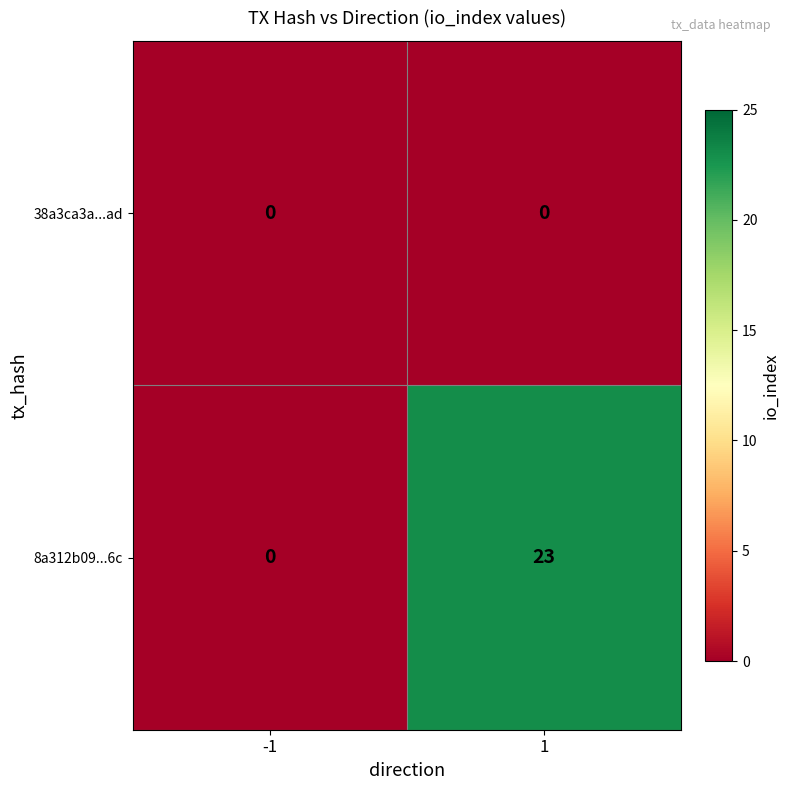

Read the 8a312b09...6c value at 1.

23